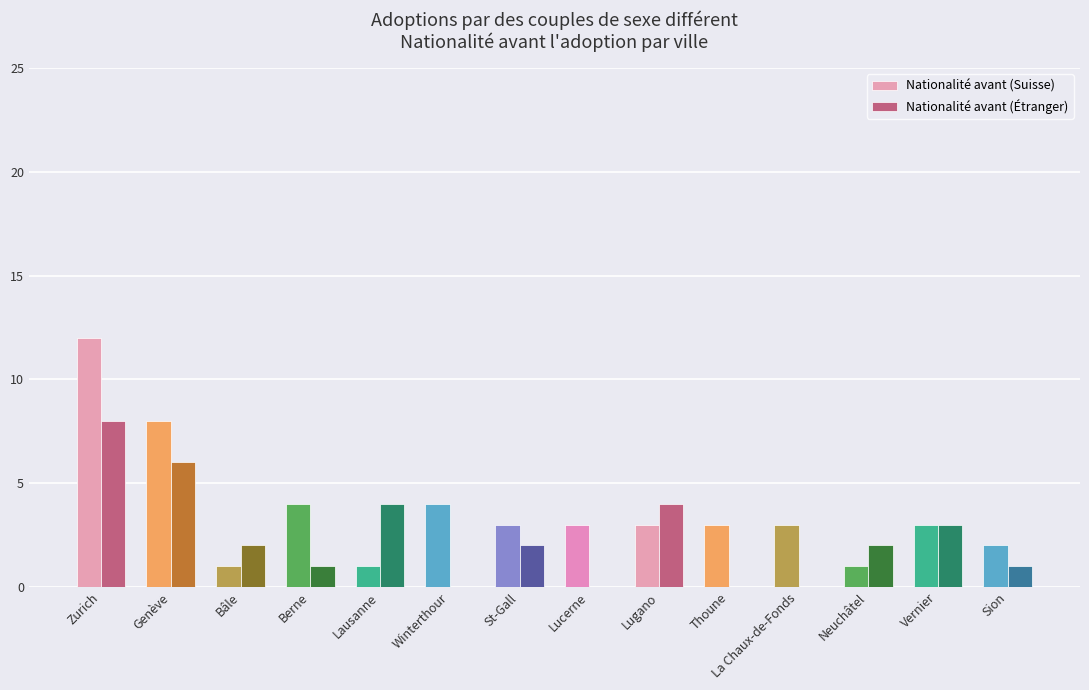

True or false: Nationalité avant (Suisse) has a value of 12 at Zurich.

True